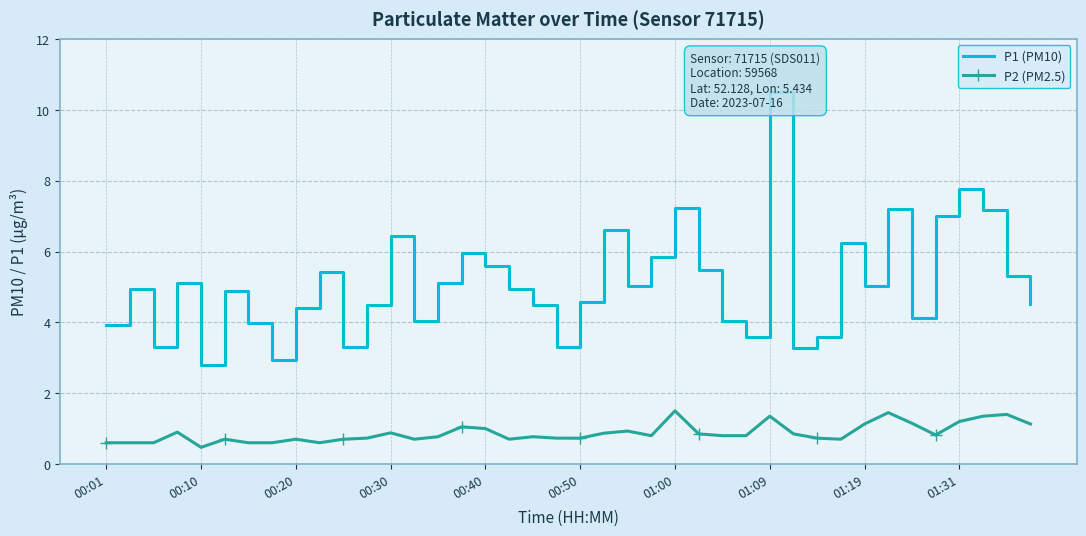

At which label is P2 (PM2.5) closest to 0?

00:10